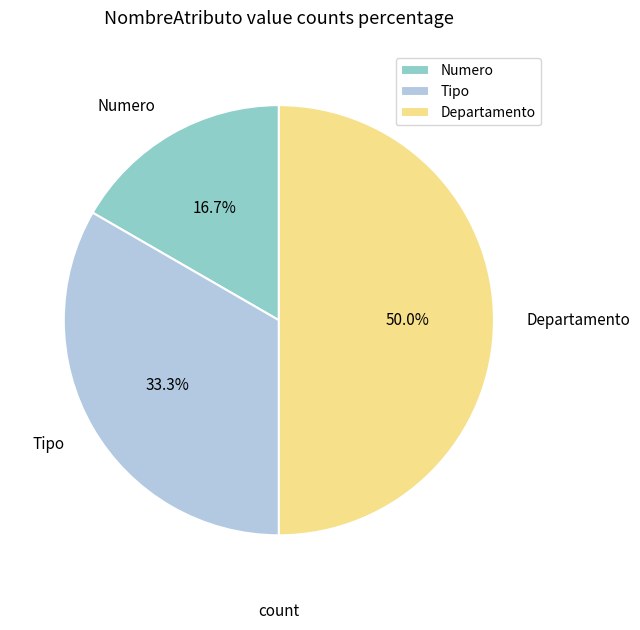

Does Tipo account for over 50% of the chart?

No